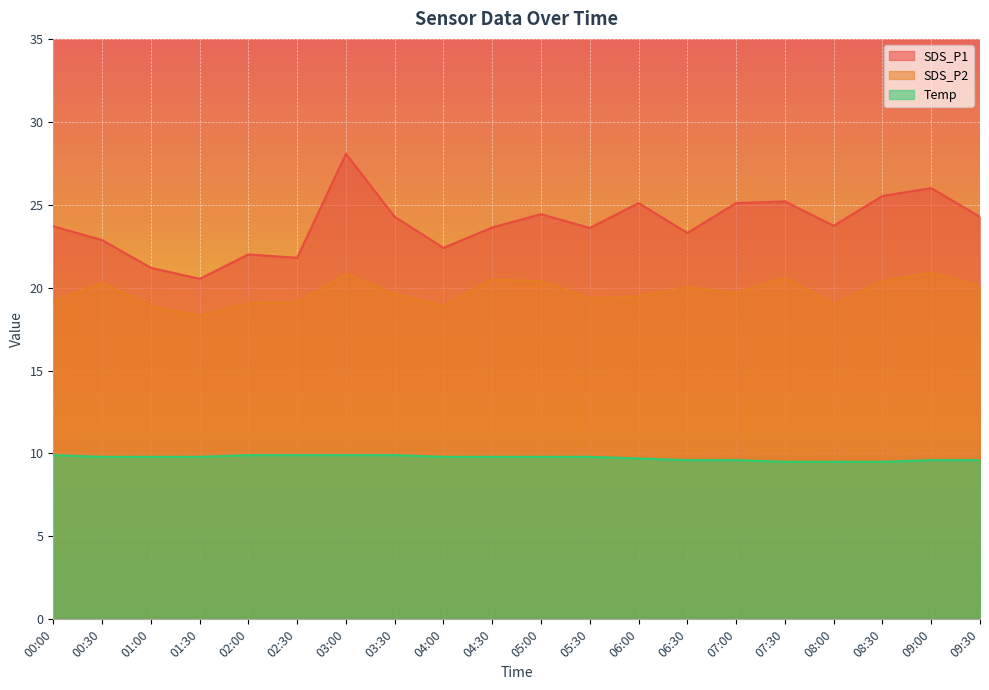

What is the sum of all Temp values?

194.7